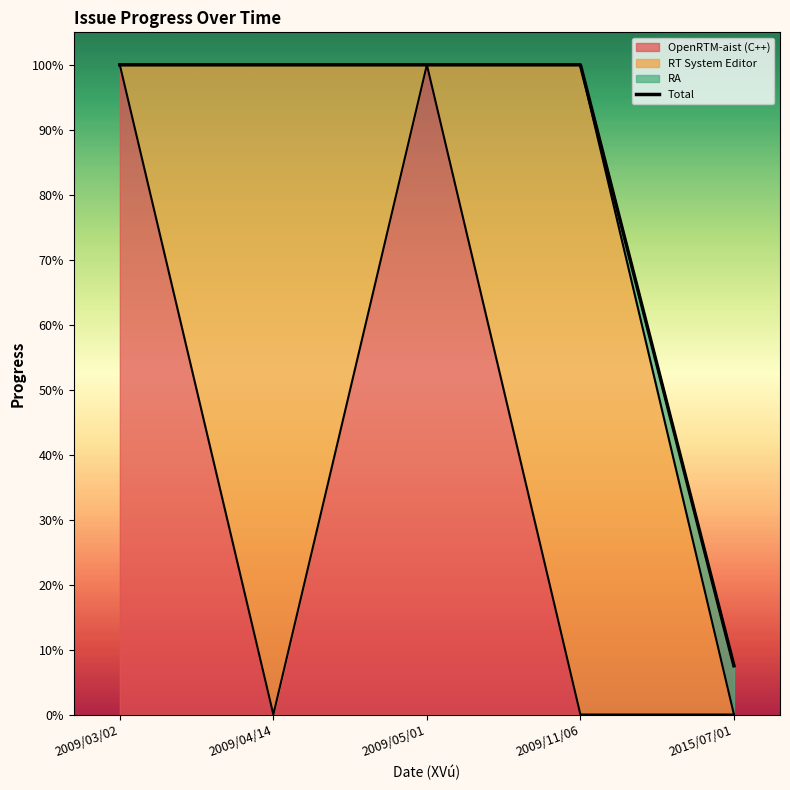

What is the change in value from 2009/04/14 to 2015/07/01?

-92.5